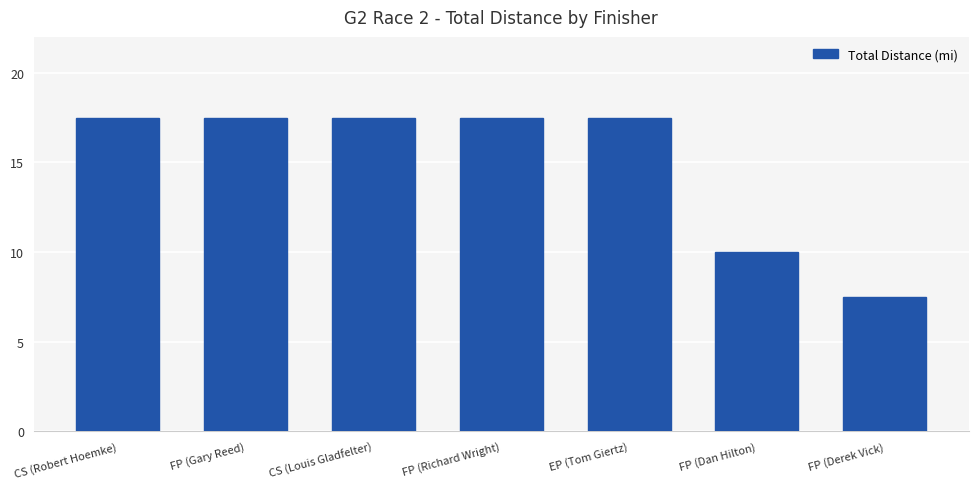

How many categories are shown in the chart?

7